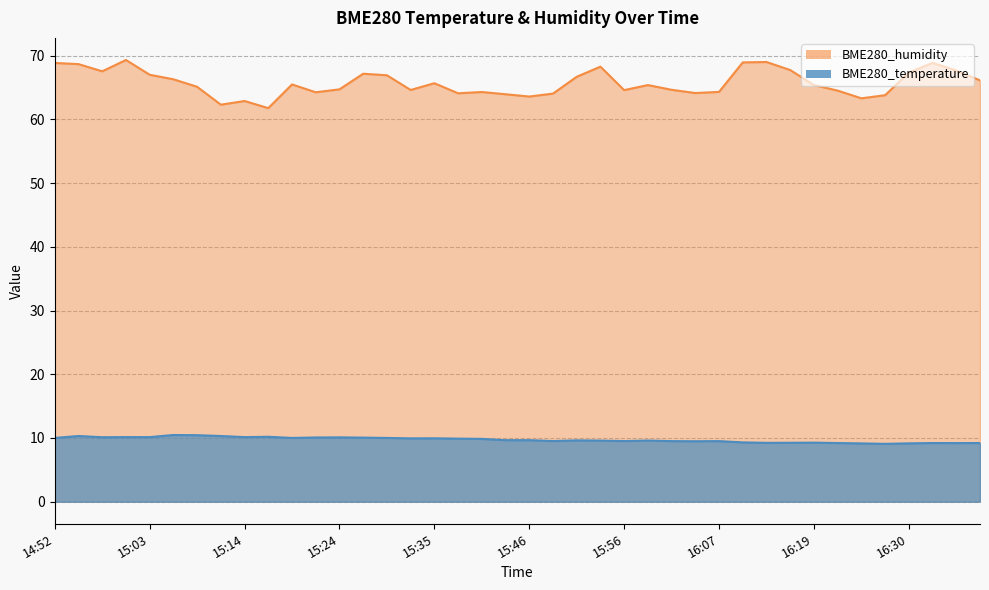

What are all the series names shown in the legend?

BME280_humidity, BME280_temperature